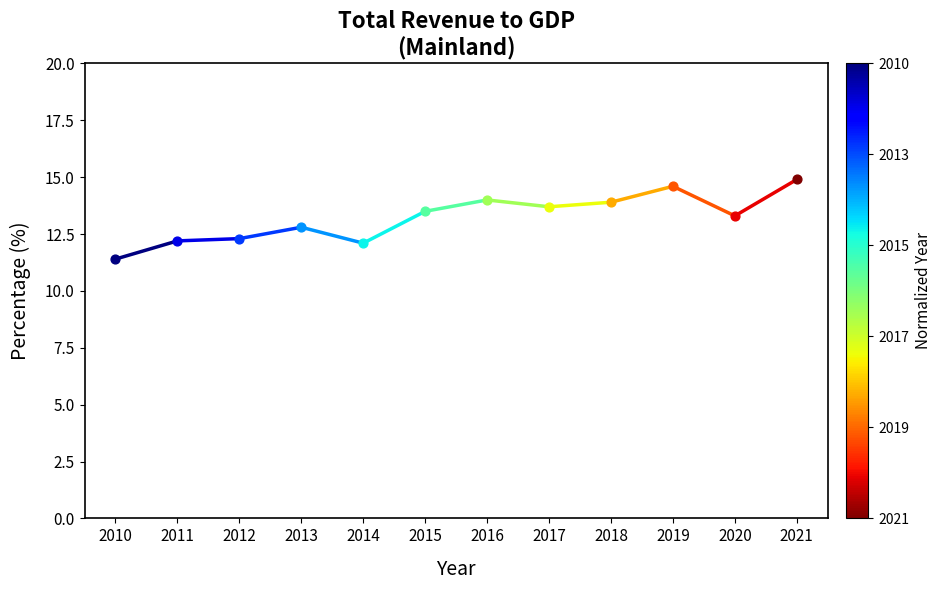

What is the change in value from 2010 to 2011?

+0.8